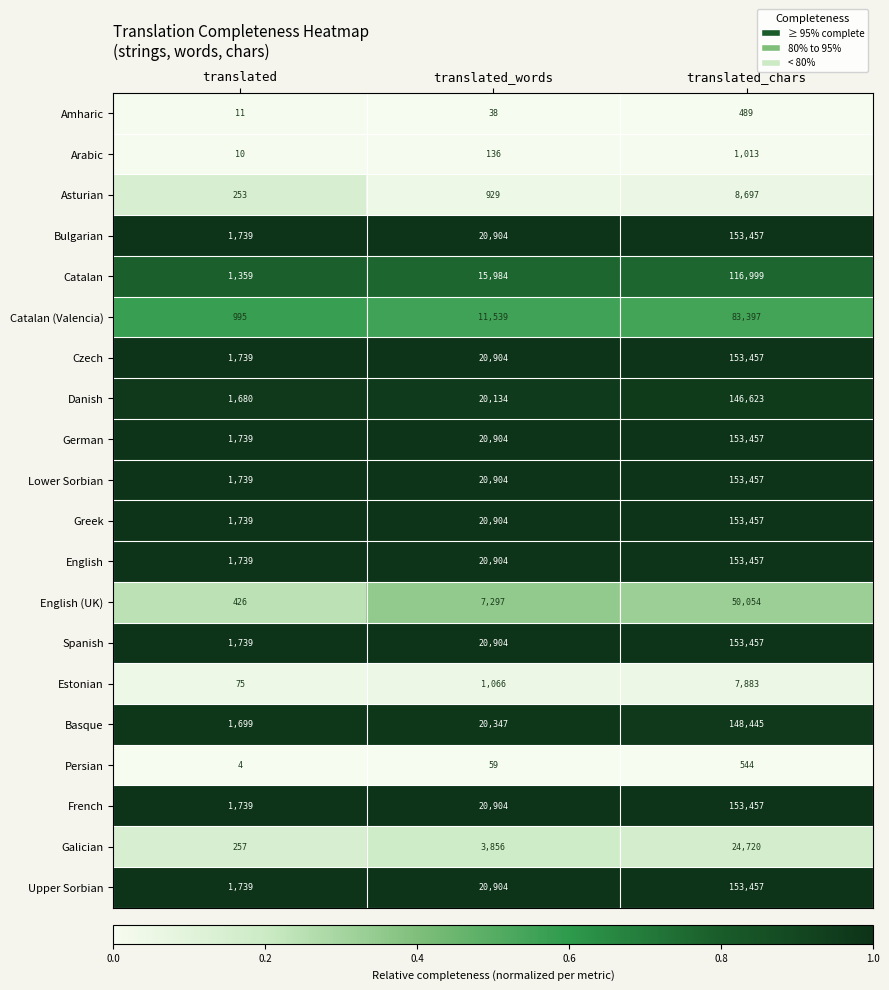

What is the total value across all series at translated?

22420